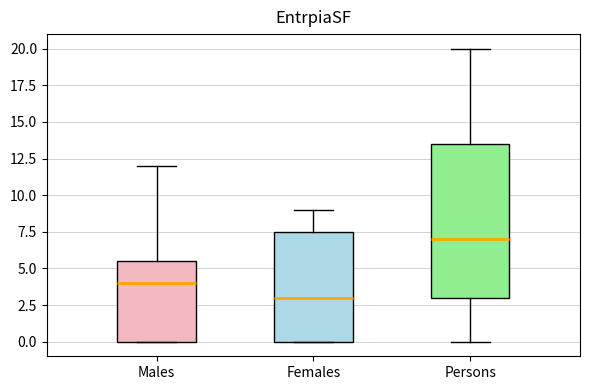

Reading left to right, read every box against the y-axis: the position of its median line, the range the box covers, and the ends of its whiskers. The values are not printed on the chart, so give them approximately, as read against the axis.

Males: median 4.0, box 0.0 to 5.5, whiskers 0.0 to 12.0
Females: median 3.0, box 0.0 to 7.5, whiskers 0.0 to 9.0
Persons: median 7.0, box 3.0 to 13.5, whiskers 0.0 to 20.0